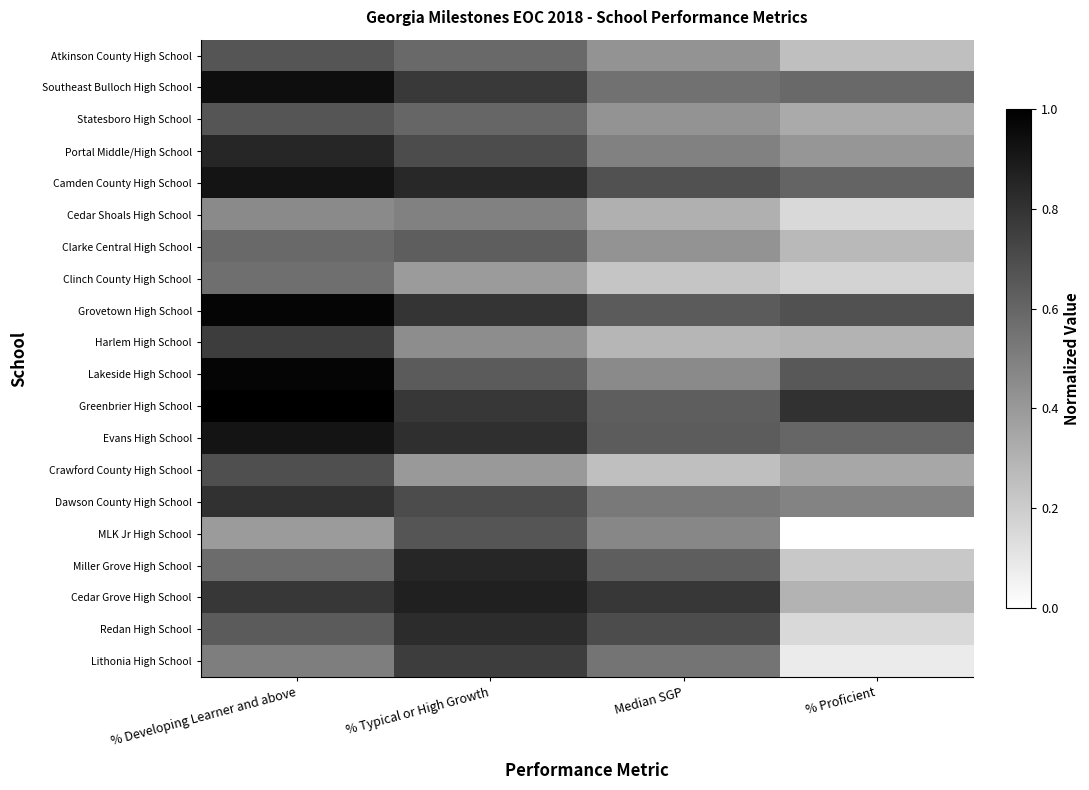

Which series has the largest total across all categories?

Greenbrier High School